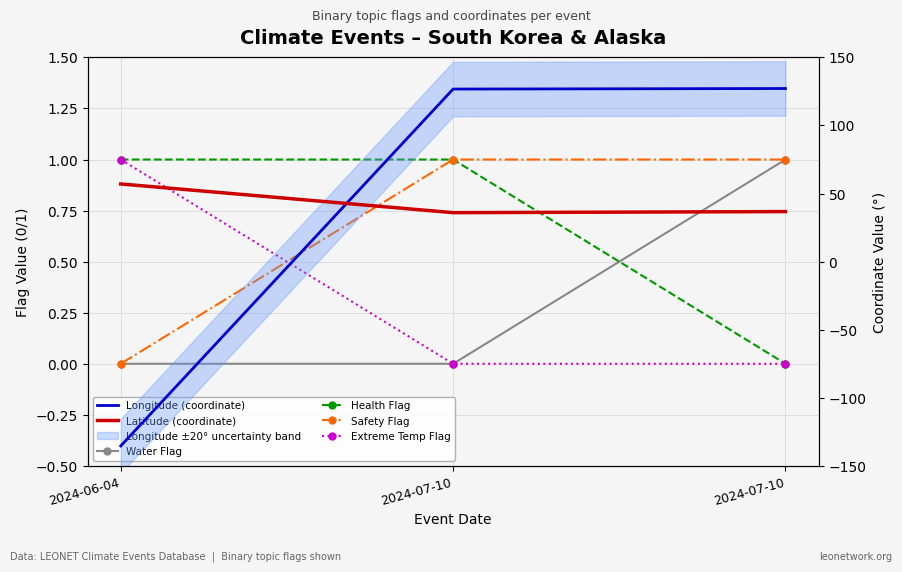

How many lines are shown in the chart?

6